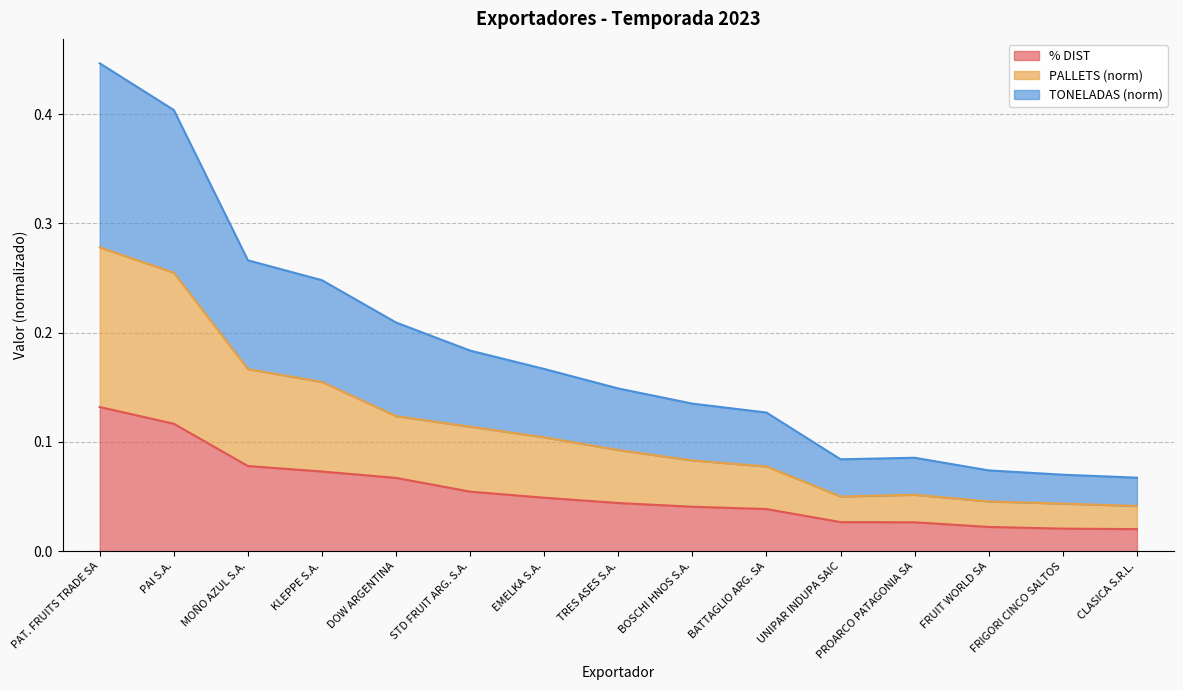

Count the number of categories in the chart.

15